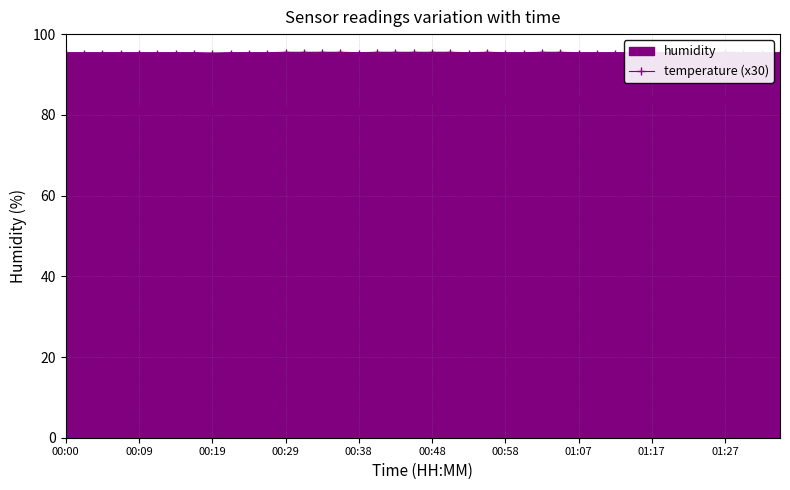

At which label is the value closest to 82?

00:00